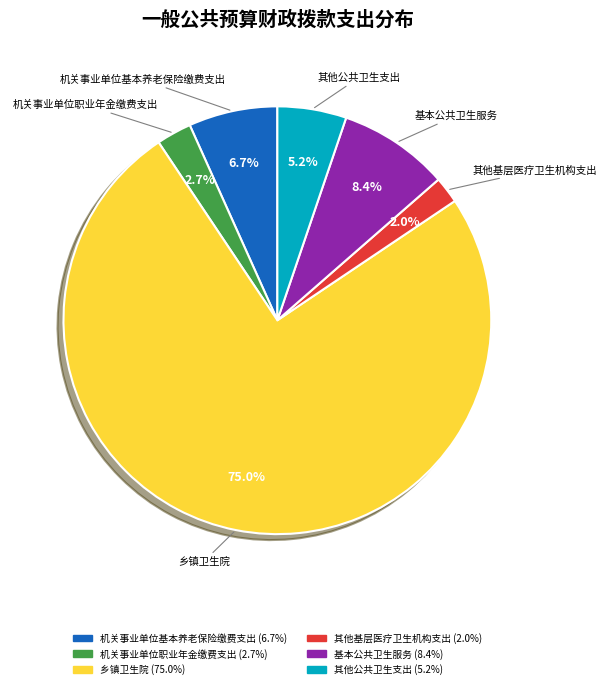

Rank the categories by value from lowest to highest.

其他基层医疗卫生机构支出, 机关事业单位职业年金缴费支出, 其他公共卫生支出, 机关事业单位基本养老保险缴费支出, 基本公共卫生服务, 乡镇卫生院